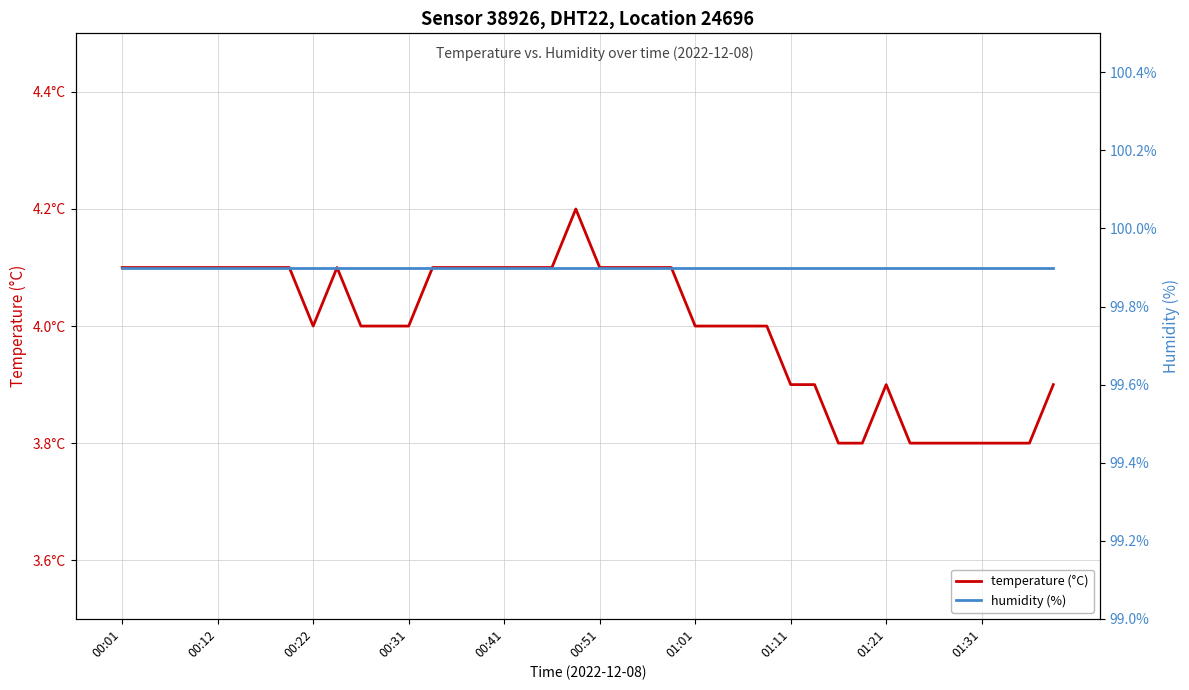

Which category has the highest value across all series?

00:01